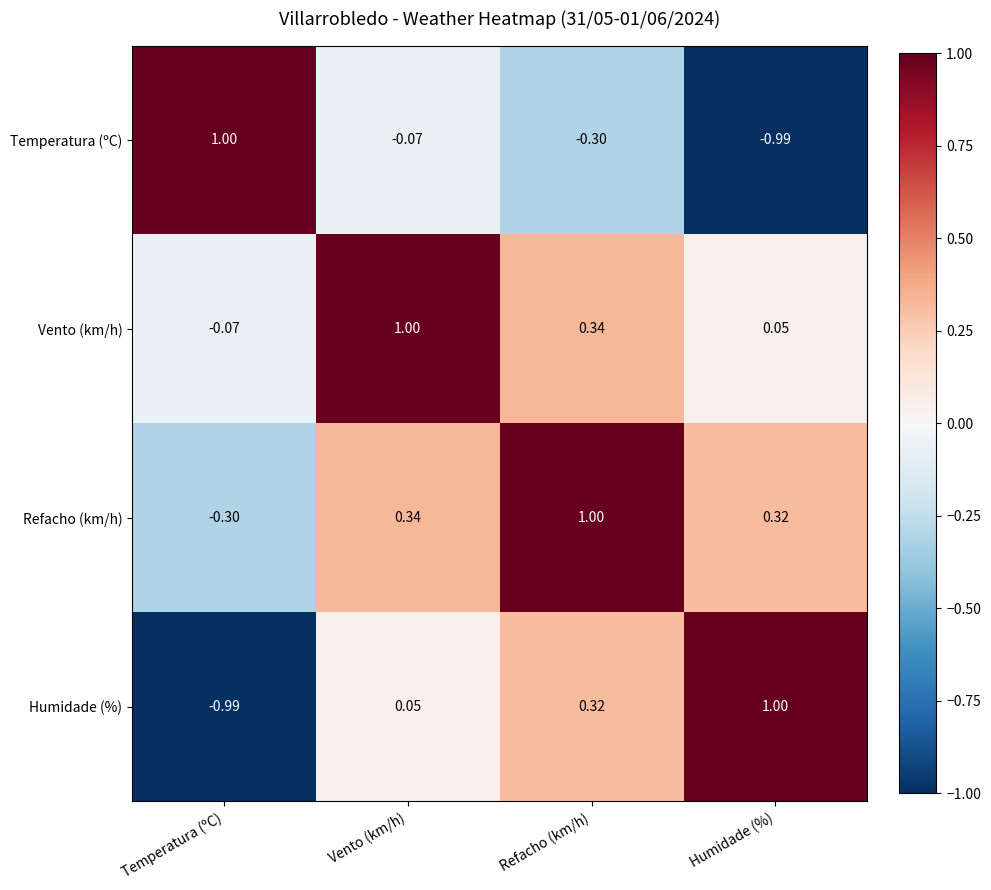

How many distinct data groups are displayed?

4